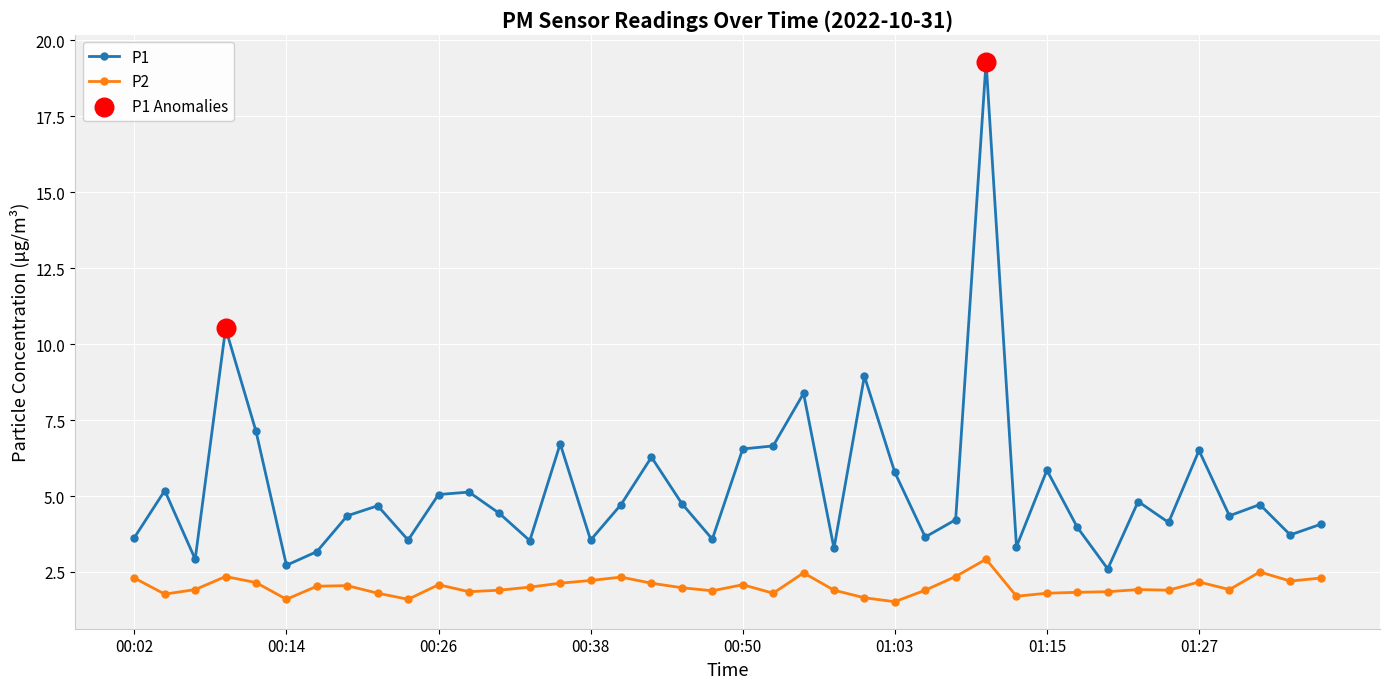

Which series has the largest range (max minus min)?

P1